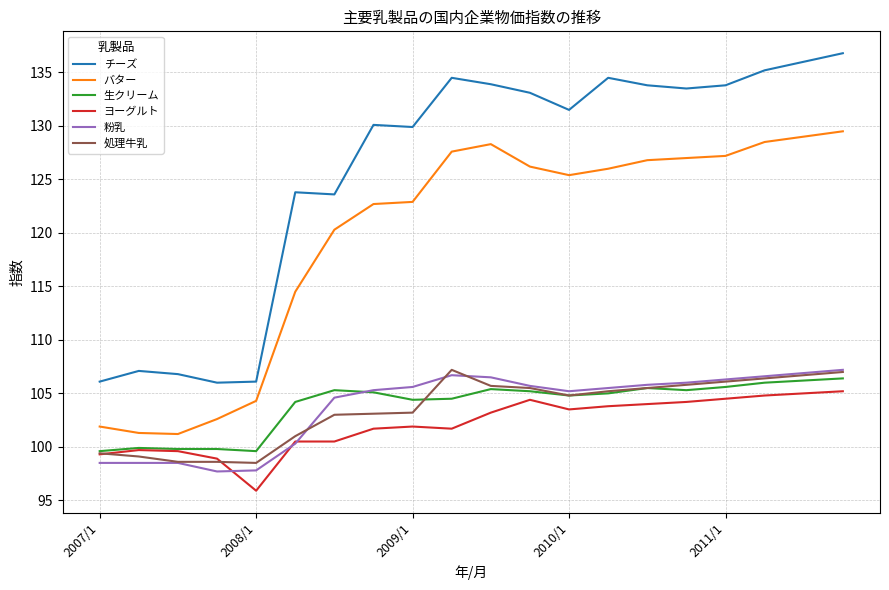

Which series has the widest spread of values?

チーズ